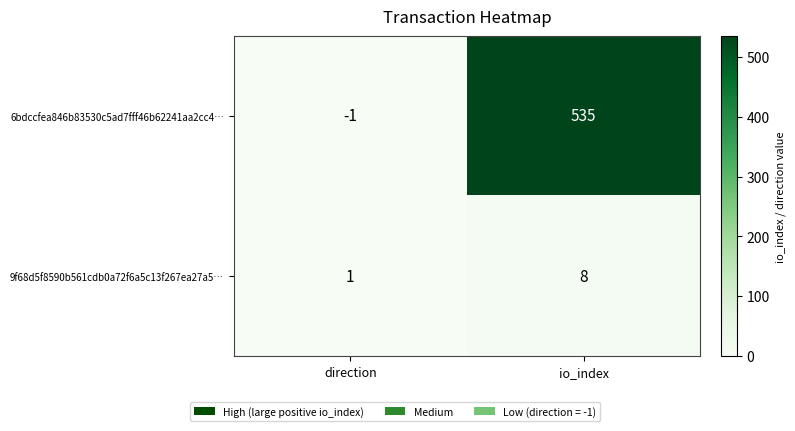

List the series in order of their peak value, highest first.

6bdccfea846b83530c5ad7fff46b62241aa2cc4…, 9f68d5f8590b561cdb0a72f6a5c13f267ea27a5…